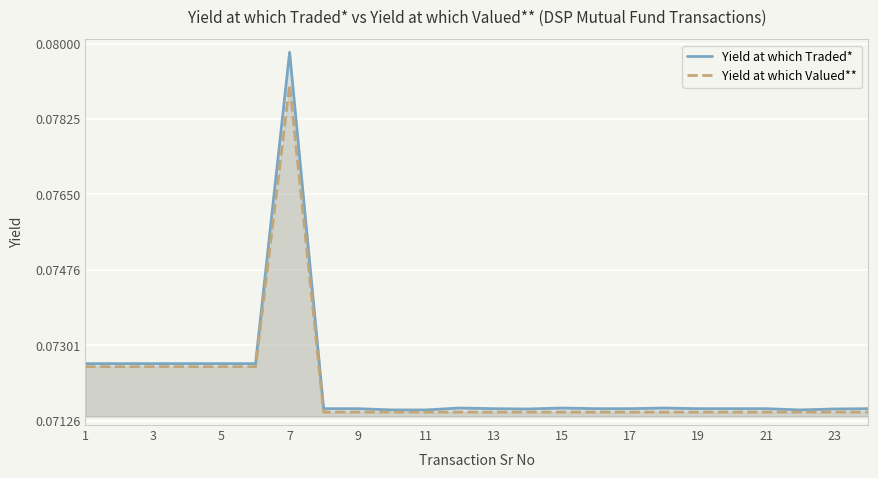

Count the Yield at which Valued** values in the range 0 to 1.

24